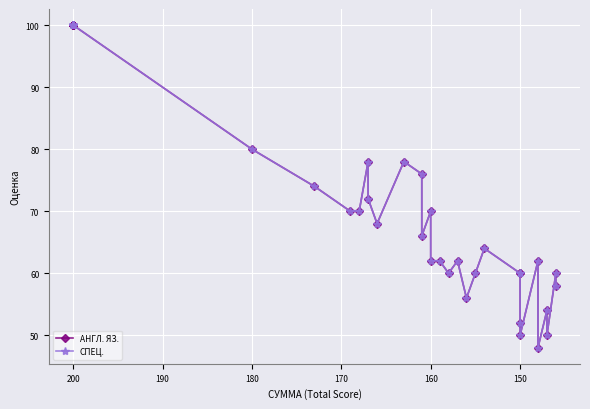

Which series has the largest range (max minus min)?

АНГЛ. ЯЗ.